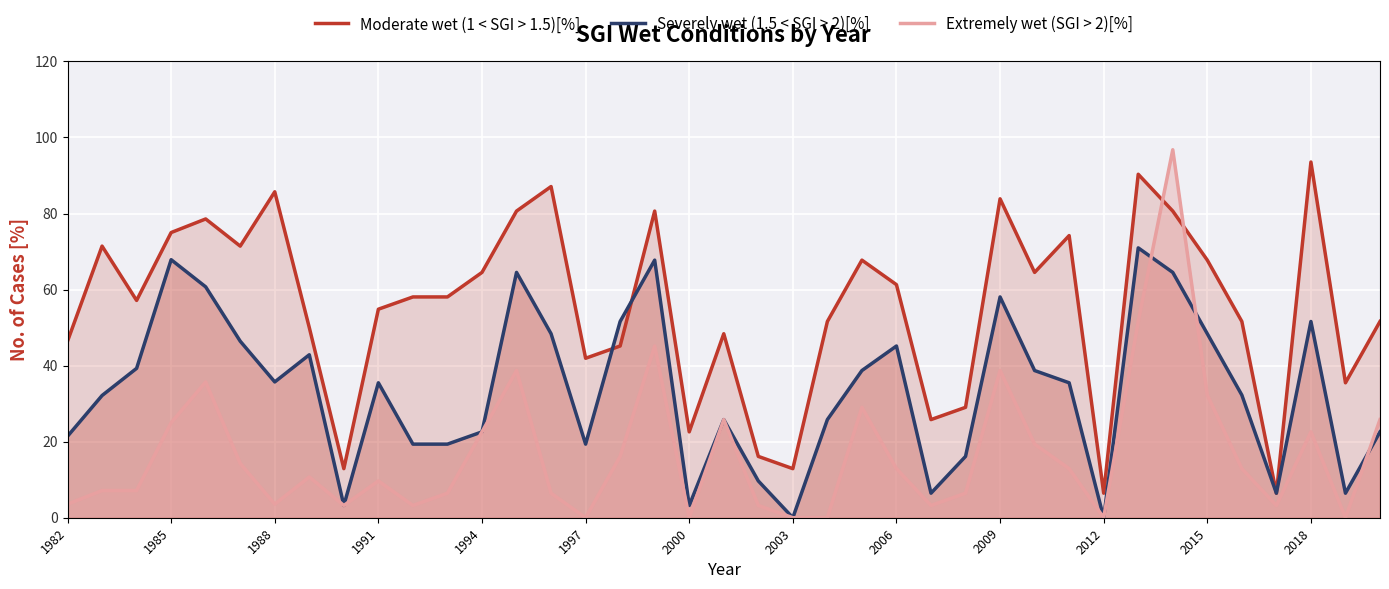

What is the highest value of the Moderate wet (1 < SGI > 1.5)[%] series?

93.5